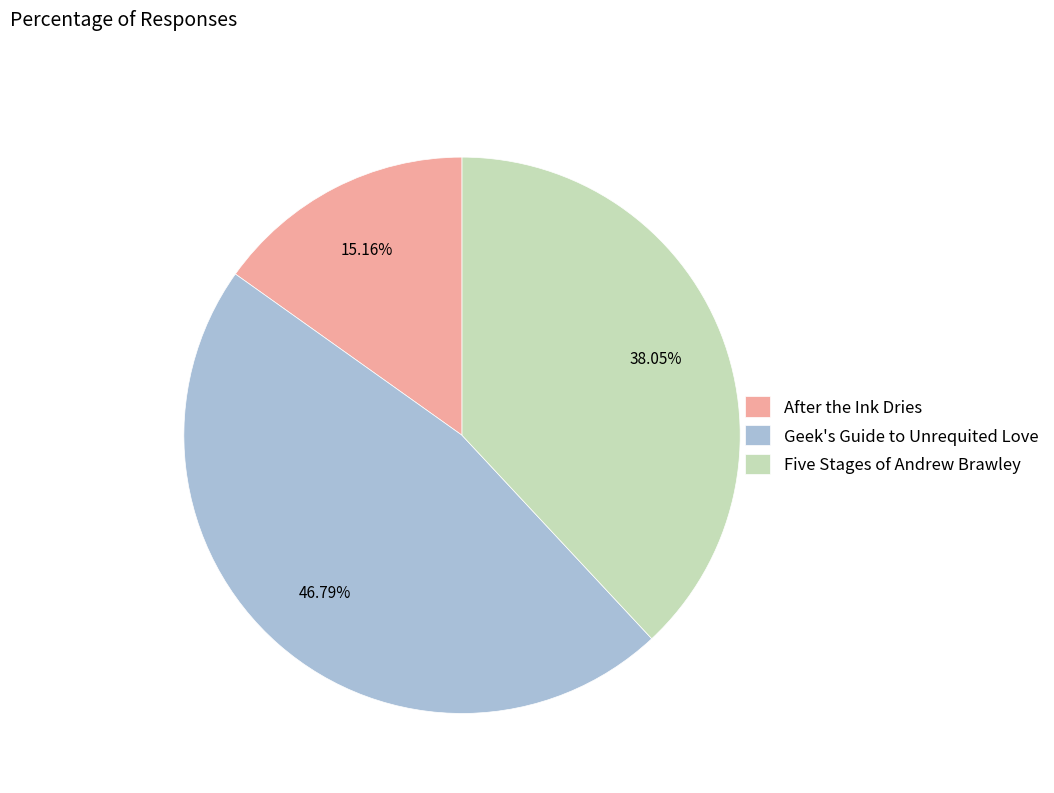

To the nearest percent, what is the average slice percentage?

33%